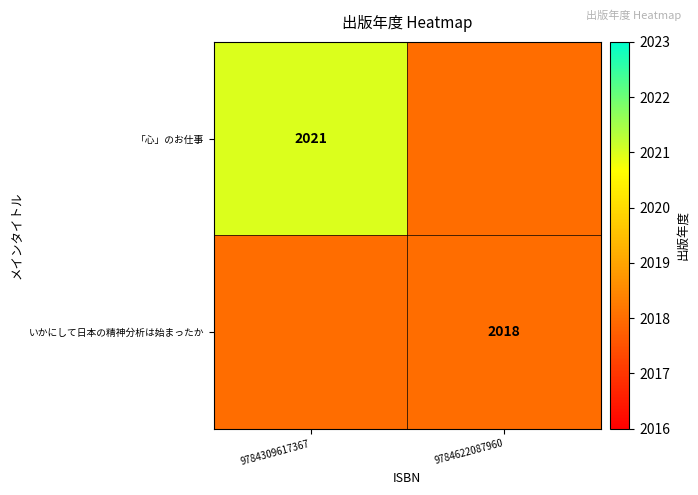

How many categories are shown in the chart?

2